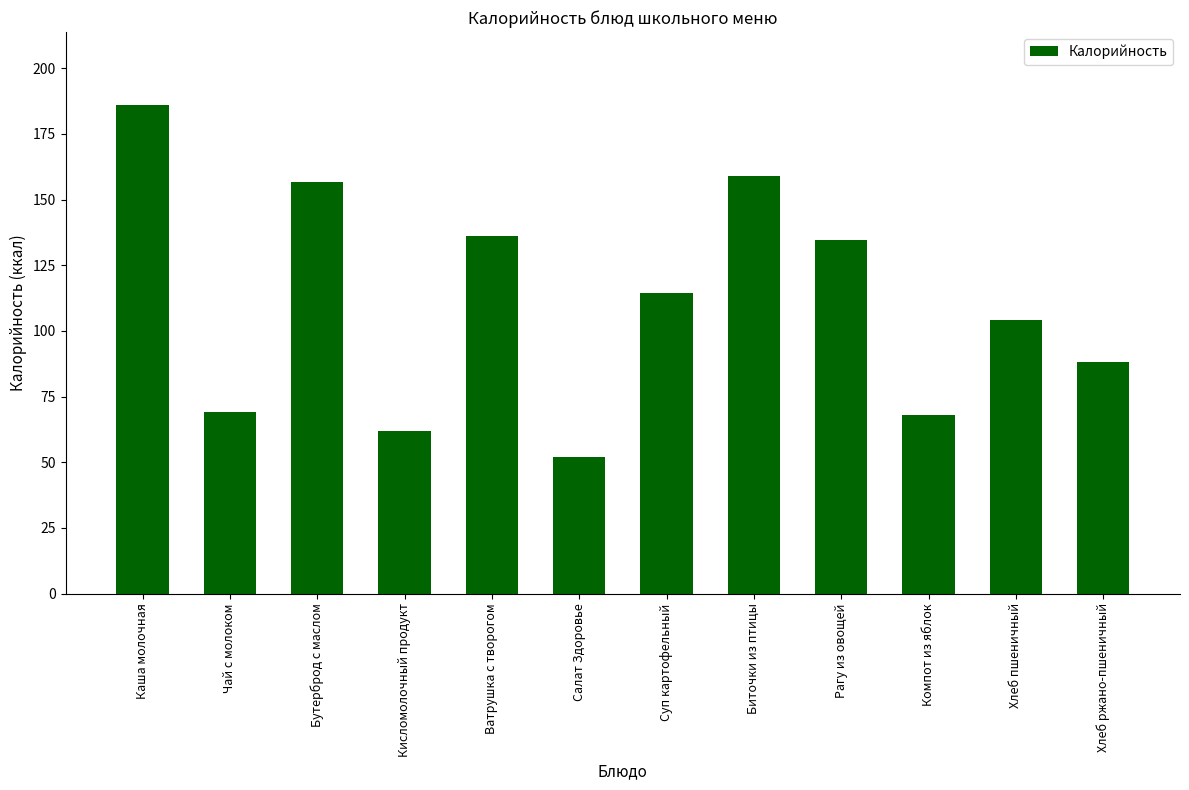

What is the smallest value displayed?

52.0